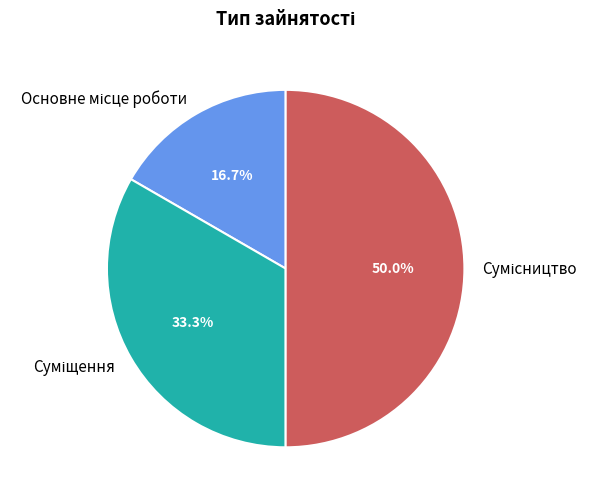

How many segments does this pie chart have?

3